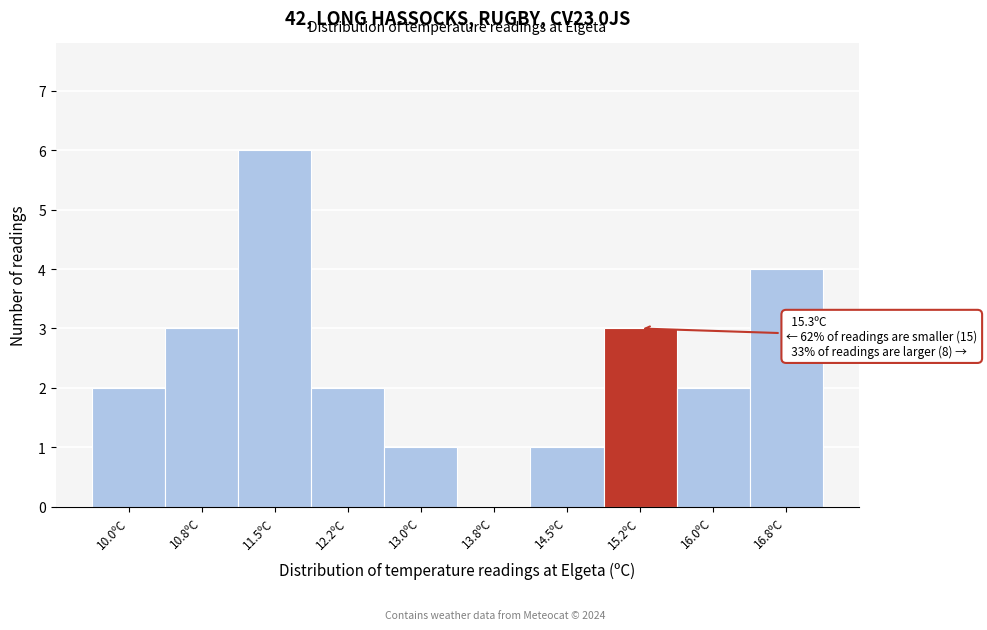

Reading left to right, transcribe all the data shown in this chart.

10.0ºC=2	10.8ºC=3	11.5ºC=6	12.2ºC=2	13.0ºC=1	13.8ºC=0	14.5ºC=1	15.2ºC=3	16.0ºC=2	16.8ºC=4